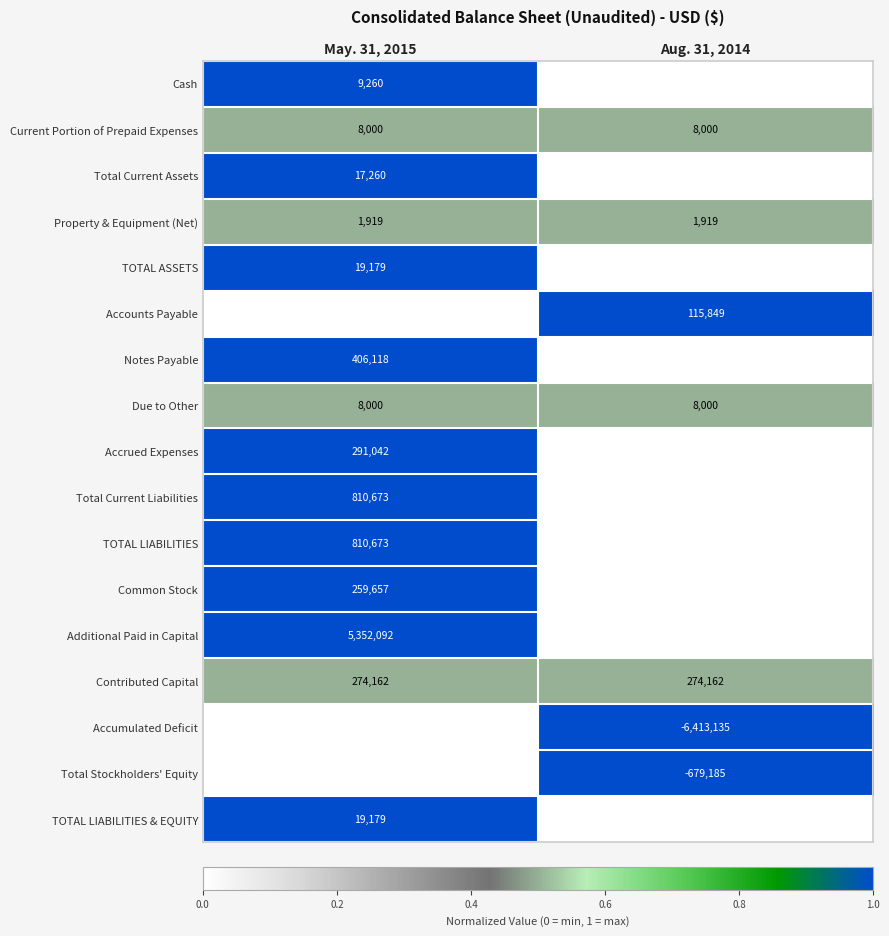

What is the minimum value shown in the chart?

-6677844